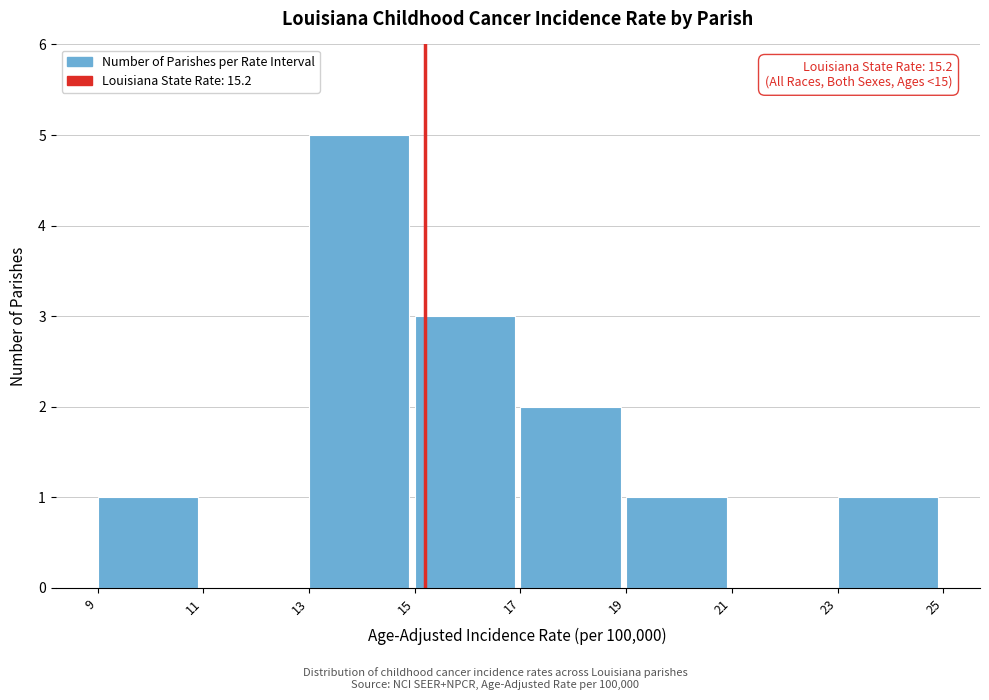

Over which range of the x-axis is the bar tallest?

13 to 15